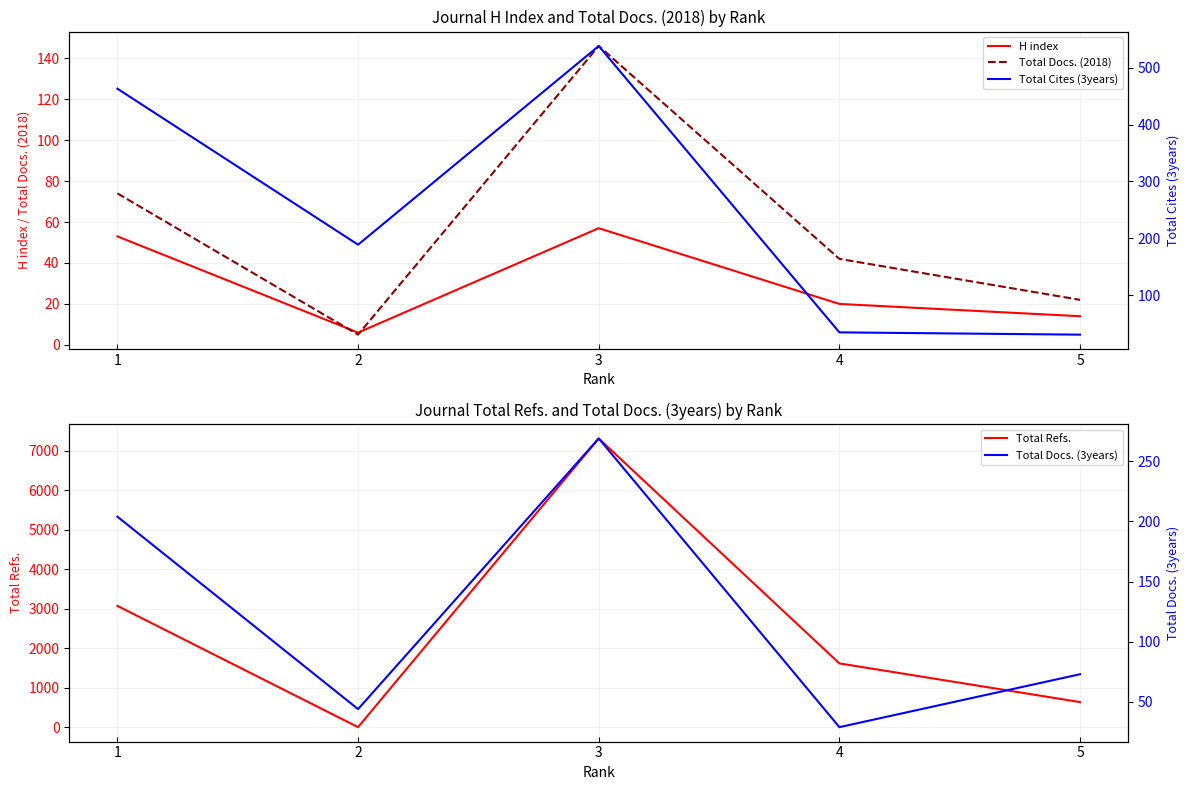

At which category is the sum across all series the highest?

3